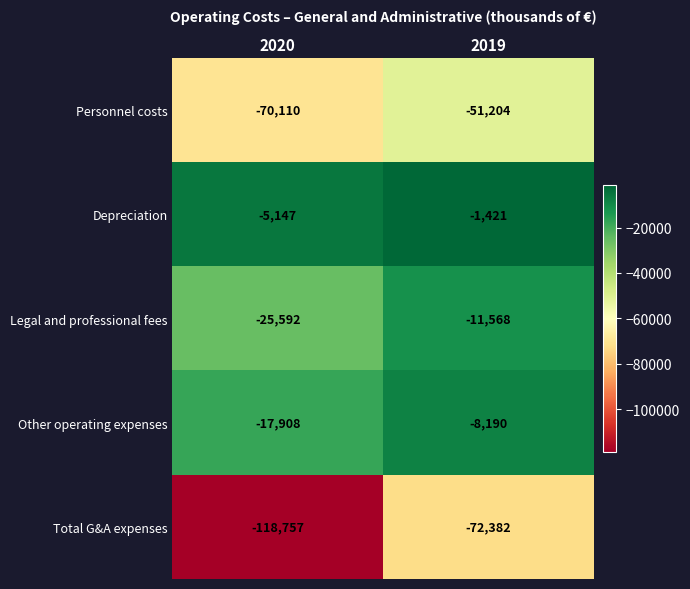

What is the difference between the highest and lowest values at 2020?

113610